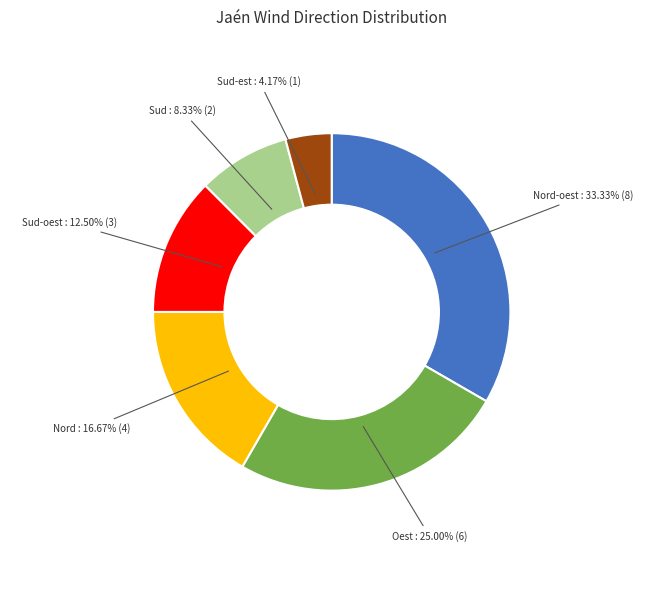

Is there any slice that represents more than half of the pie?

No